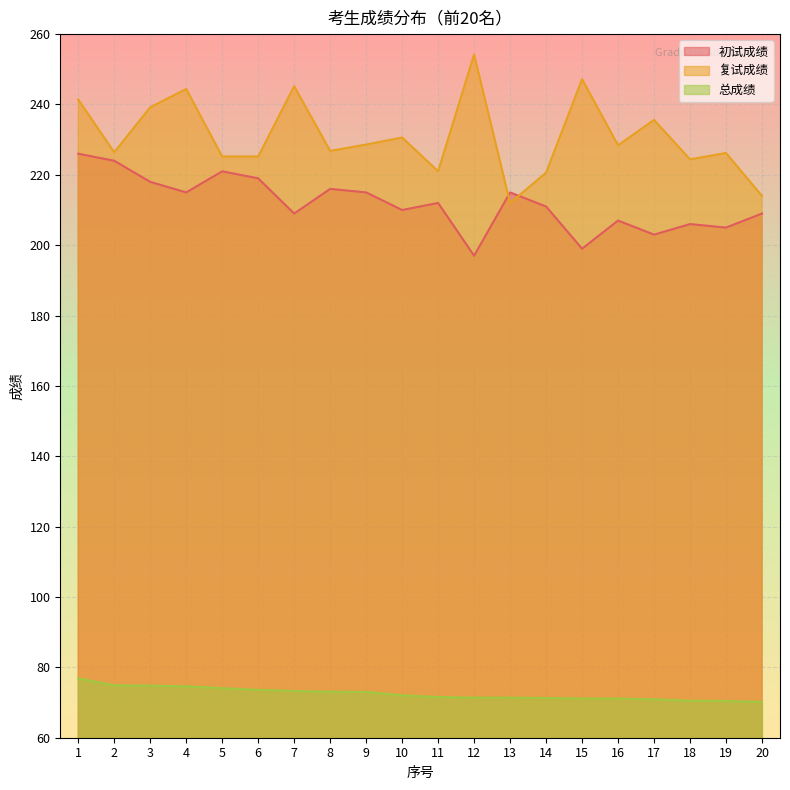

Between 1 and 5, which is larger?

1